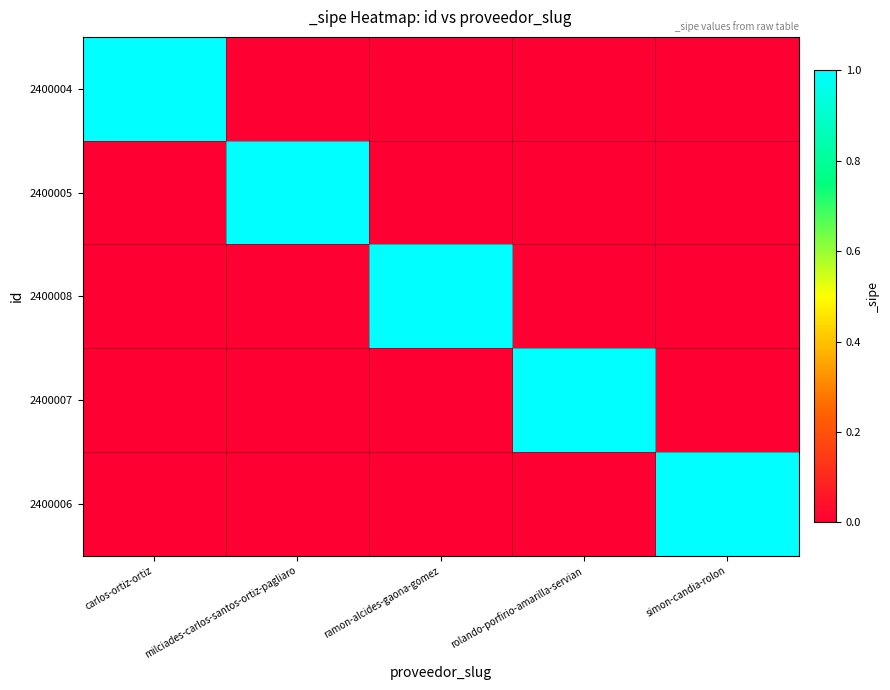

At how many categories does at least one series exceed 0?

5